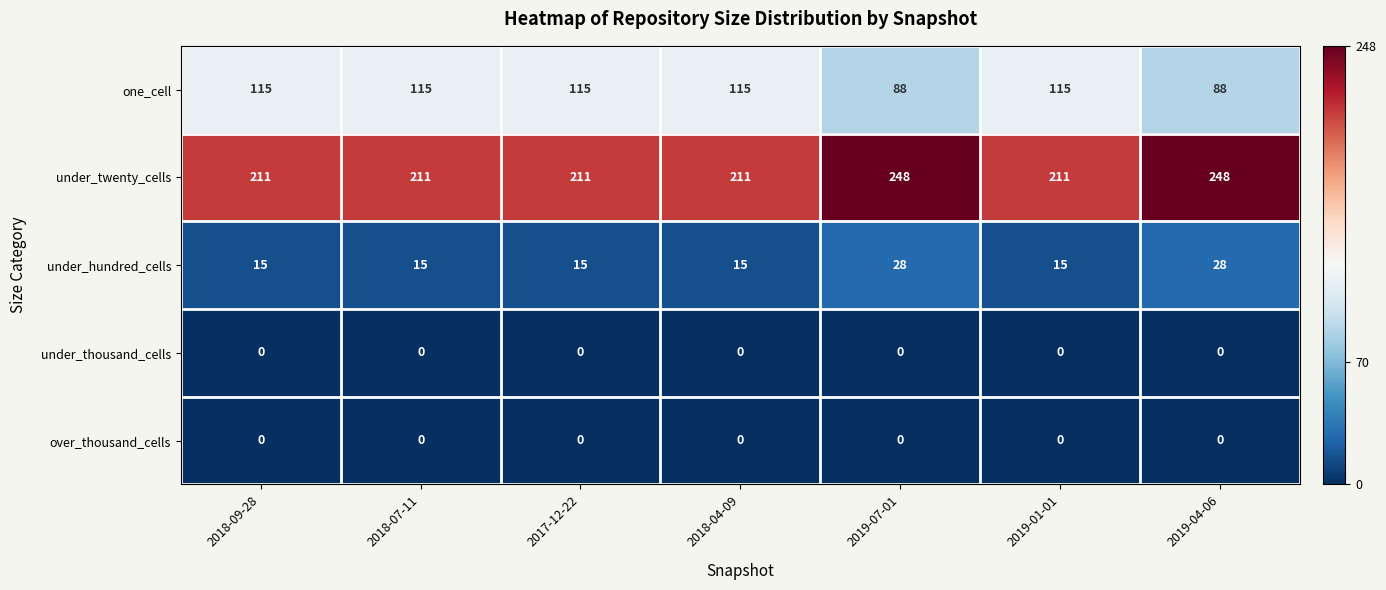

Is the value of under_twenty_cells at 2019-04-06 greater than the value of over_thousand_cells at 2017-12-22?

Yes